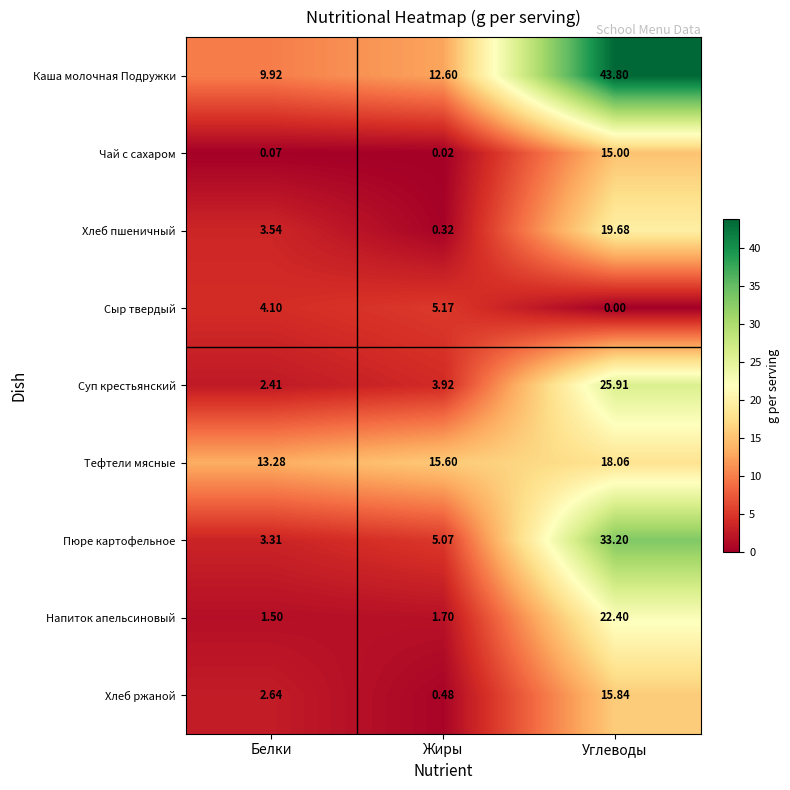

Which category has the lowest value in the Тефтели мясные series?

Белки